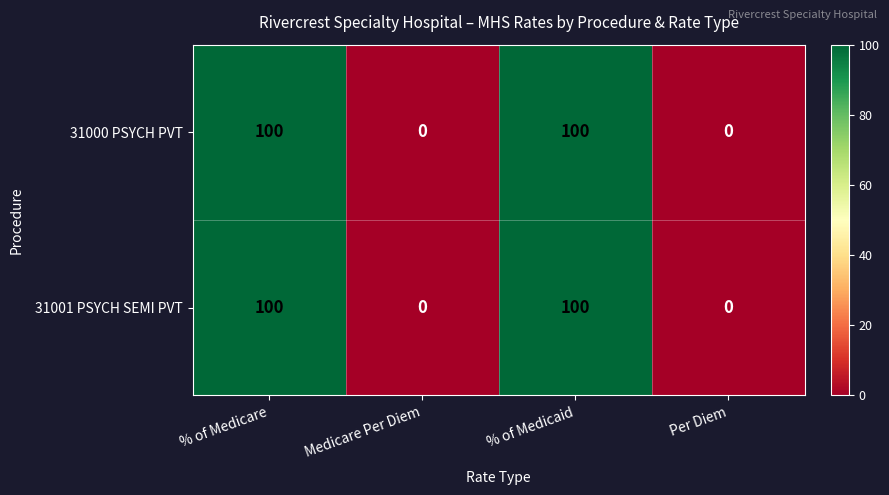

True or false: 31001 PSYCH SEMI PVT has a value of 0 at Medicare Per Diem.

True